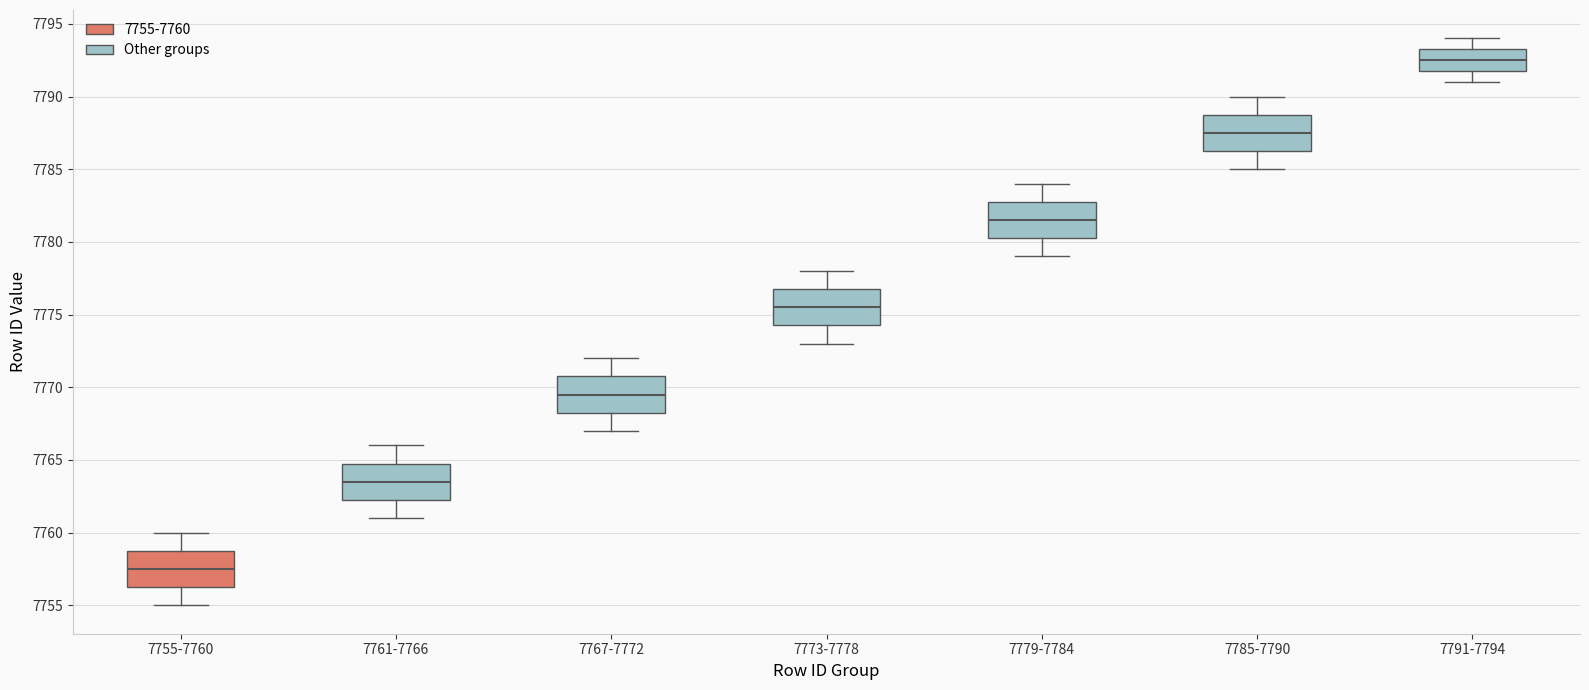

Reading left to right, read every box against the y-axis: the position of its median line, the range the box covers, and the ends of its whiskers. The values are not printed on the chart, so give them approximately, as read against the axis.

7755-7760: median 7757.5, box 7756.5 to 7759.0, whiskers 7755.0 to 7760.0
7761-7766: median 7763.5, box 7762.5 to 7765.0, whiskers 7761.0 to 7766.0
7767-7772: median 7769.5, box 7768.5 to 7771.0, whiskers 7767.0 to 7772.0
7773-7778: median 7775.5, box 7774.5 to 7777.0, whiskers 7773.0 to 7778.0
7779-7784: median 7781.5, box 7780.5 to 7783.0, whiskers 7779.0 to 7784.0
7785-7790: median 7787.5, box 7786.5 to 7789.0, whiskers 7785.0 to 7790.0
7791-7794: median 7792.5, box 7792.0 to 7793.5, whiskers 7791.0 to 7794.0